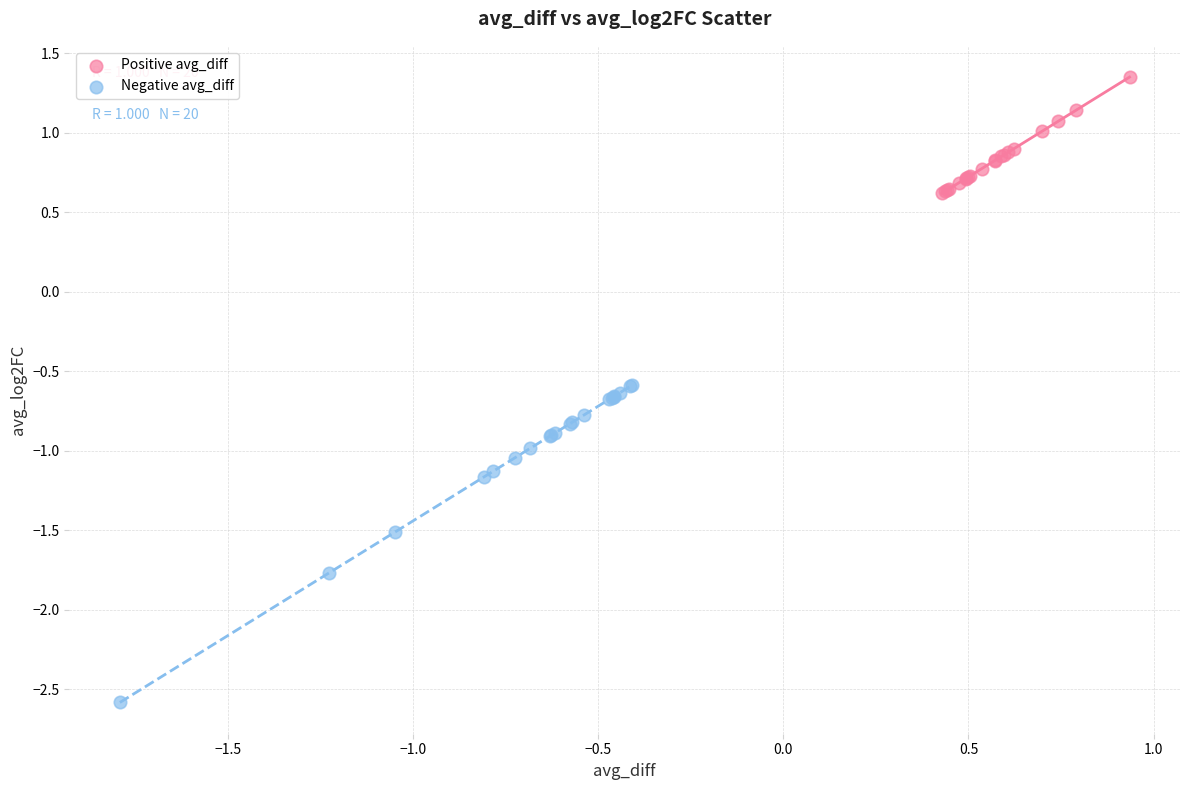

Which series has the largest Y range (max minus min)?

Negative avg_diff